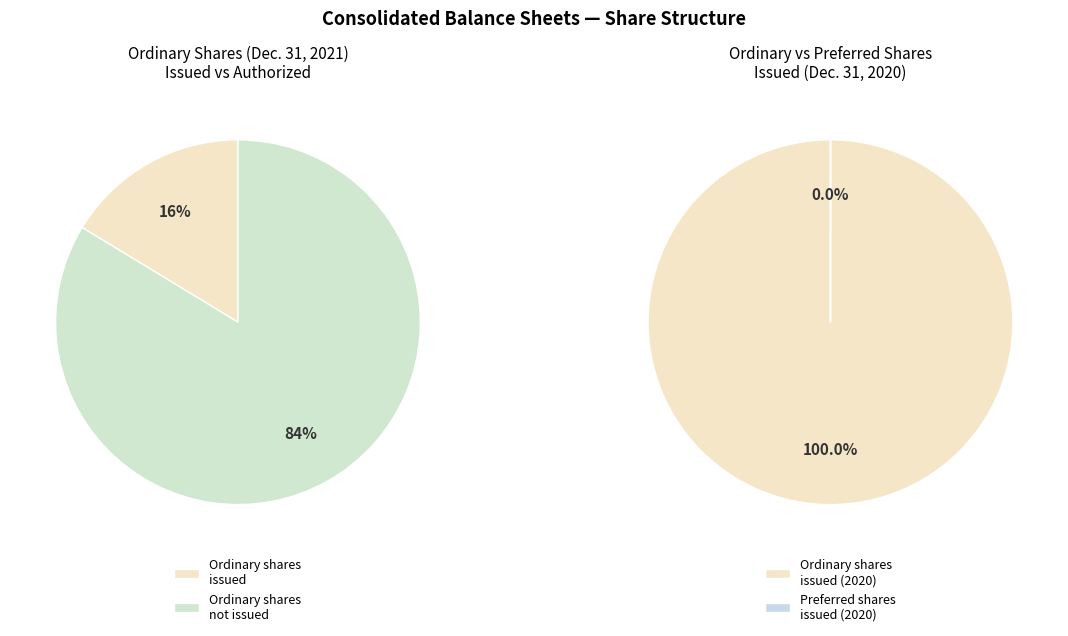

To the nearest percent, what is the difference between the Ordinary shares, issued and Preferred shares, issued slice percentages?

100%